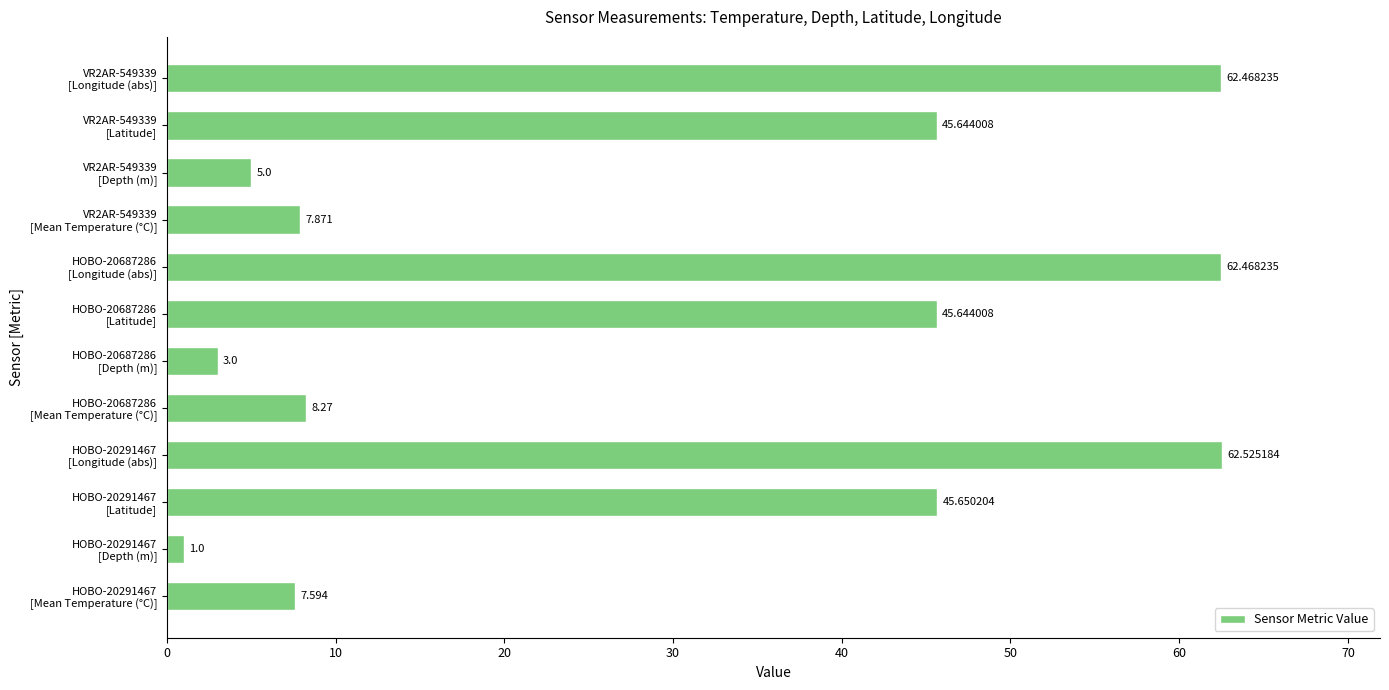

How many bars are there in total?

12